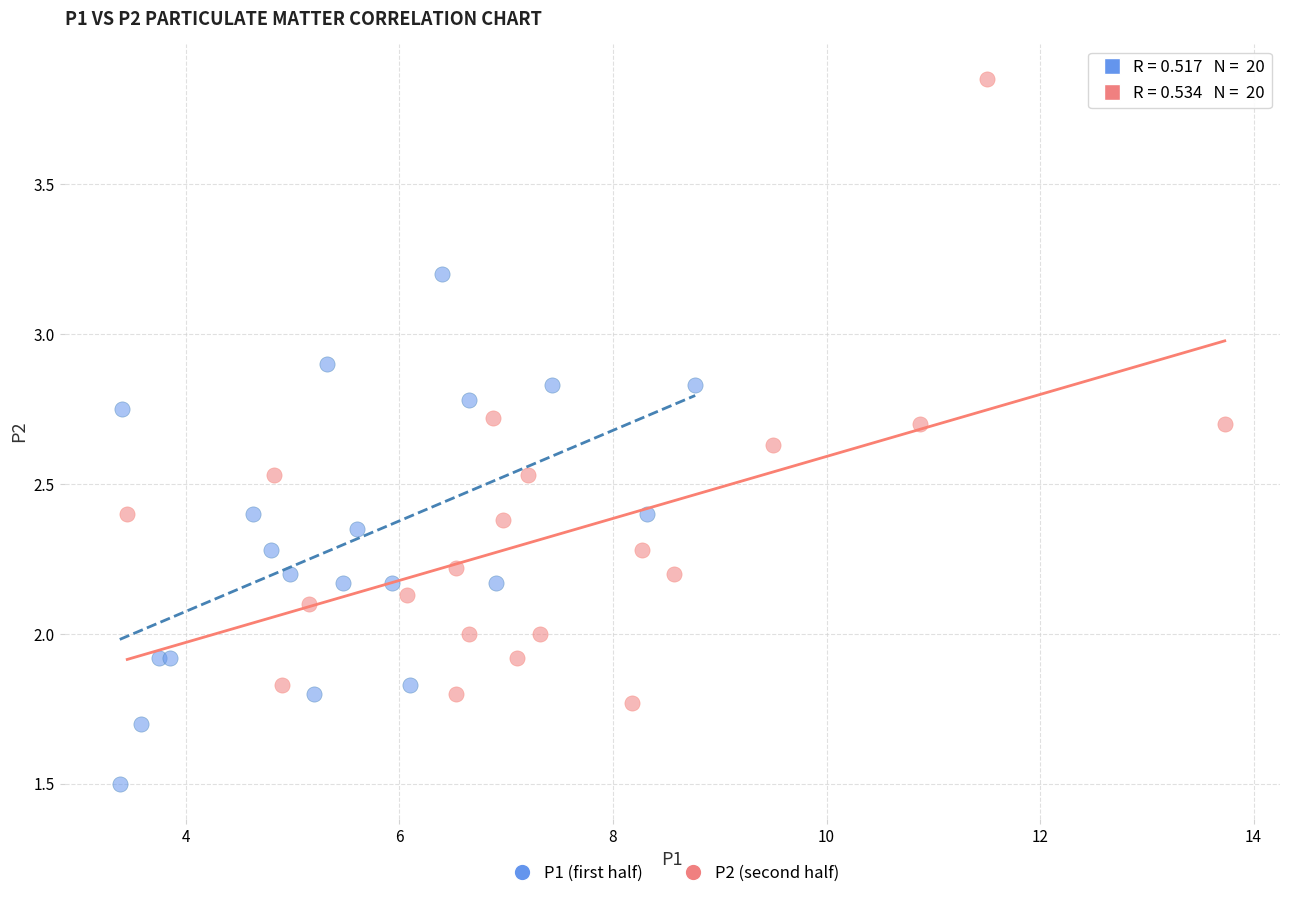

Which series reaches the maximum Y coordinate?

P2 (second half)